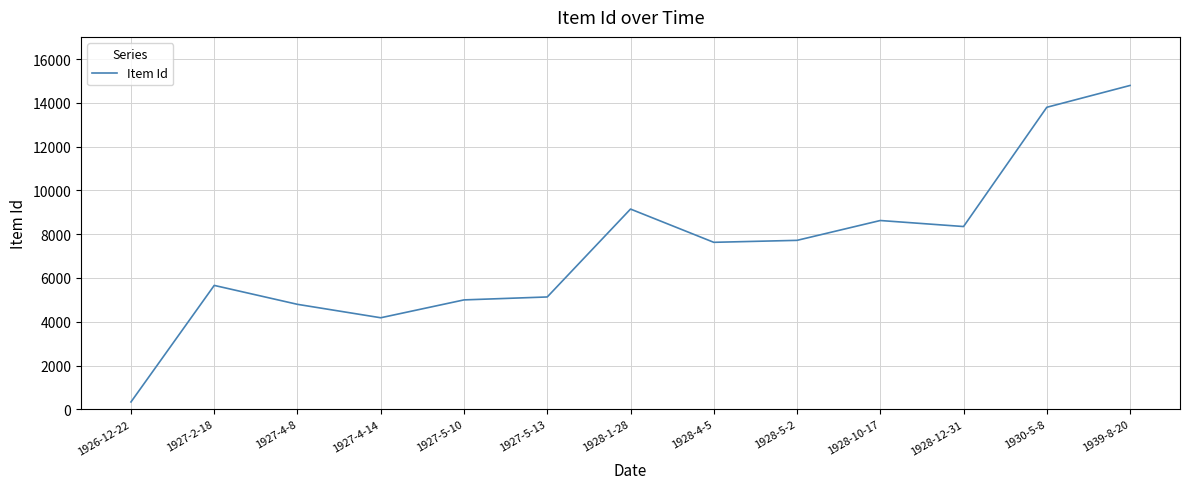

What is the minimum value shown in the chart?

336